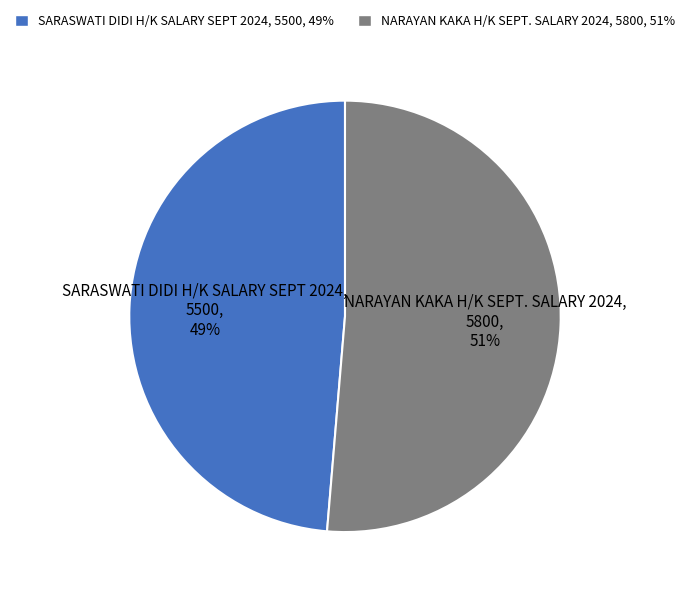

To the nearest percent, what is the average slice percentage?

50%